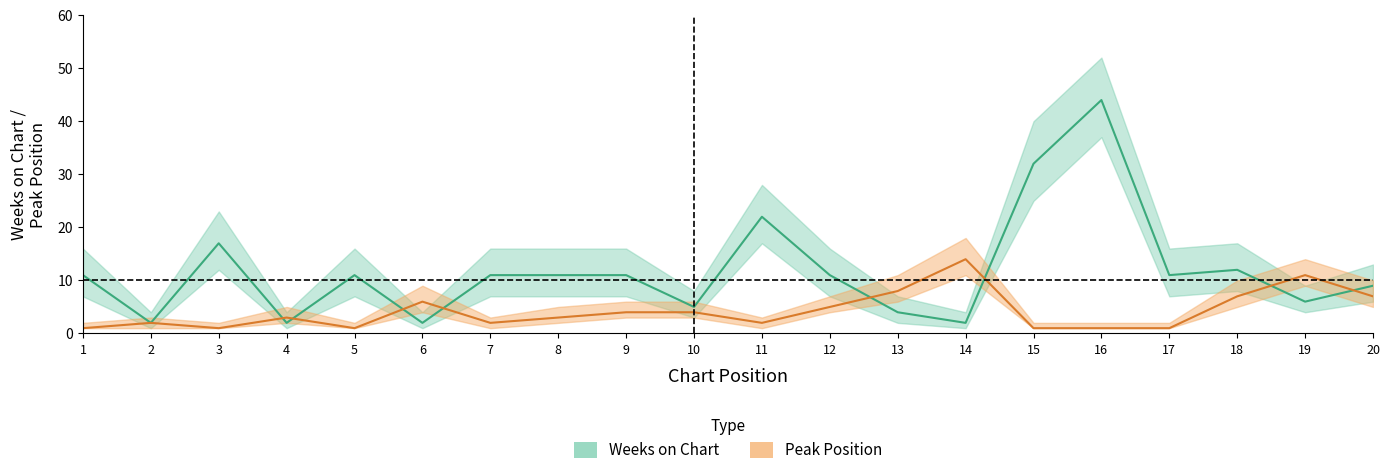

At 17, list the series in order from smallest to largest.

Peak Position, Weeks on Chart